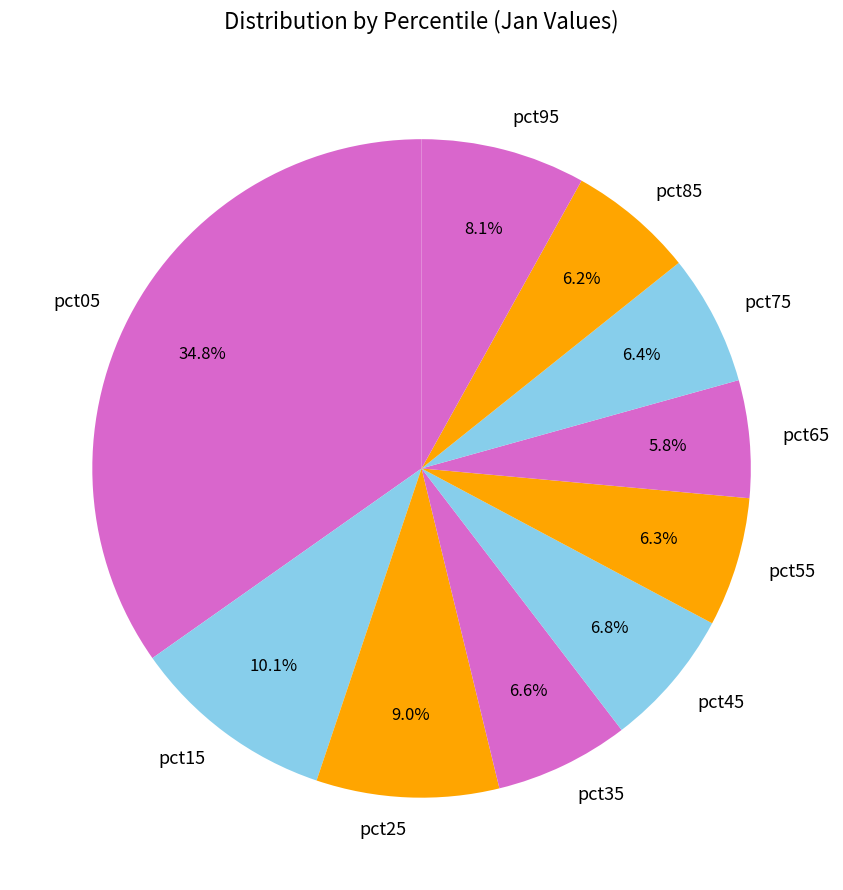

How many segments does this pie chart have?

10